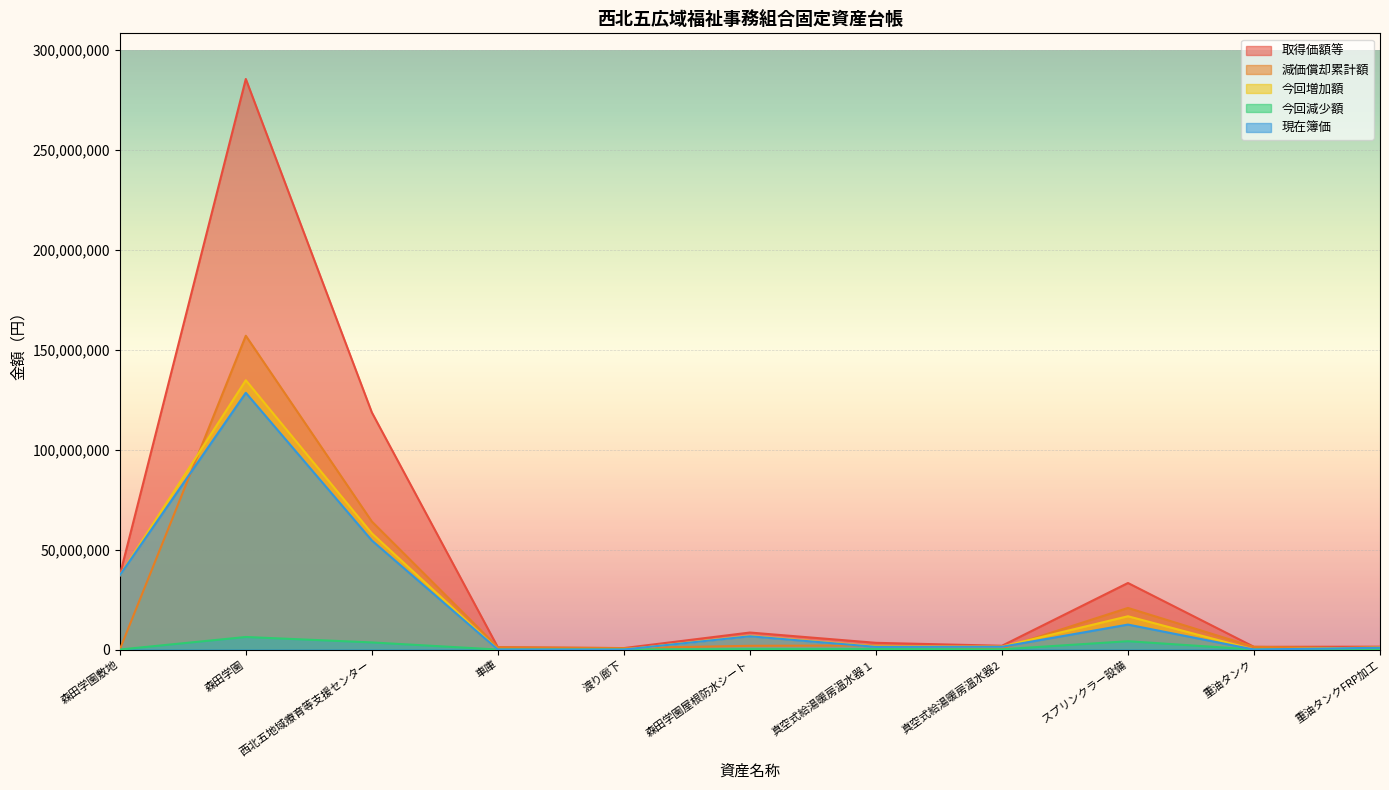

What is the maximum value for 減価償却累計額?

156920500